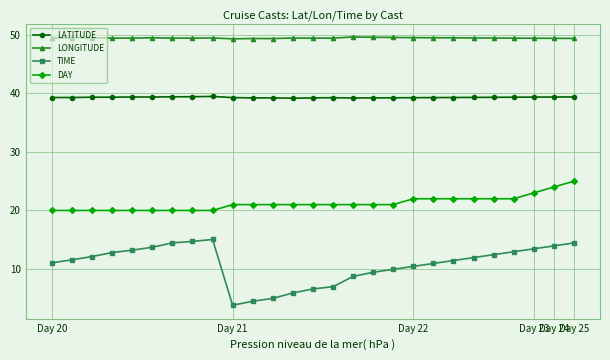

True or false: LATITUDE and TIME cross at least once.

False